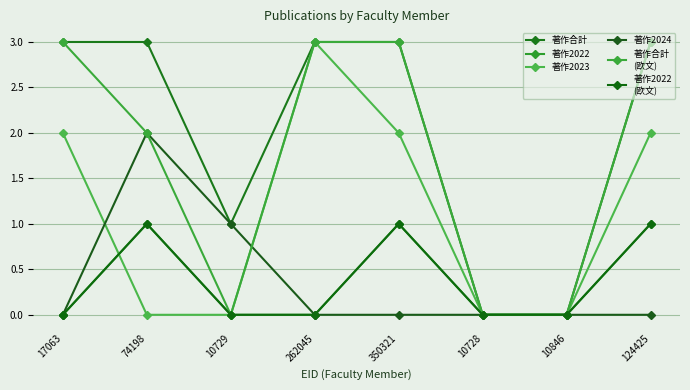

Does the chart have visible grid lines?

Yes